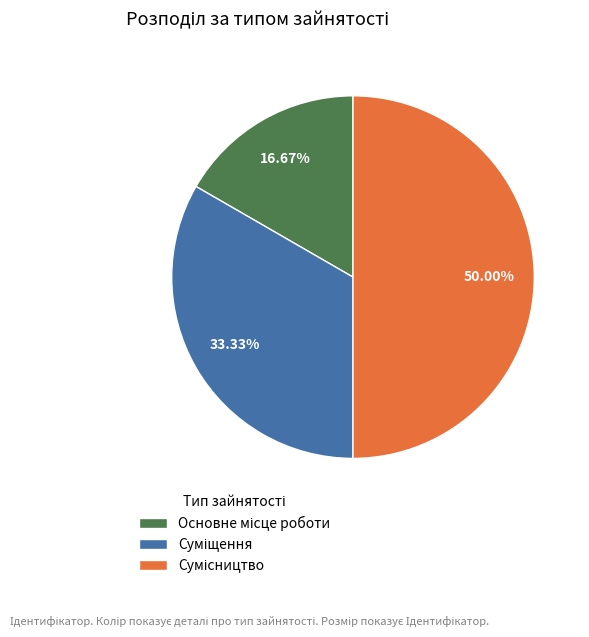

How many segments does this pie chart have?

3